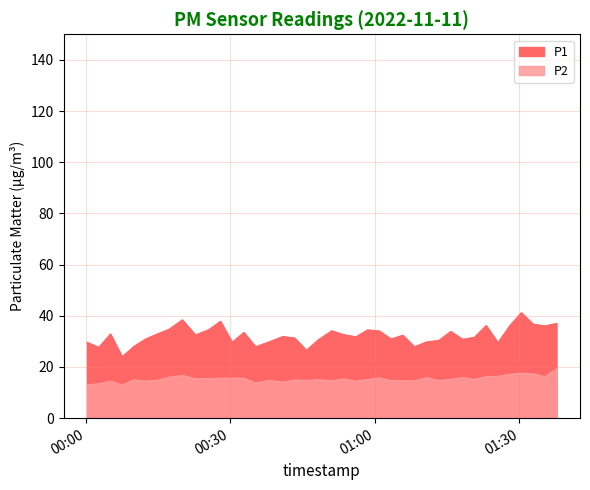

Is it true that P2 equals 9.5 at 2022-11-11T00:22:46?

False